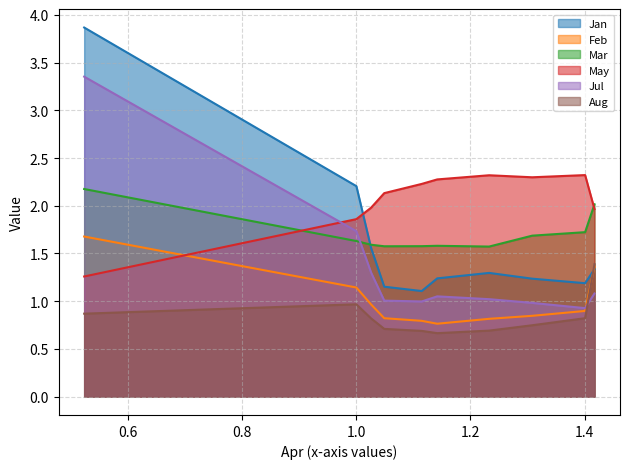

What is the maximum value for May?

2.3